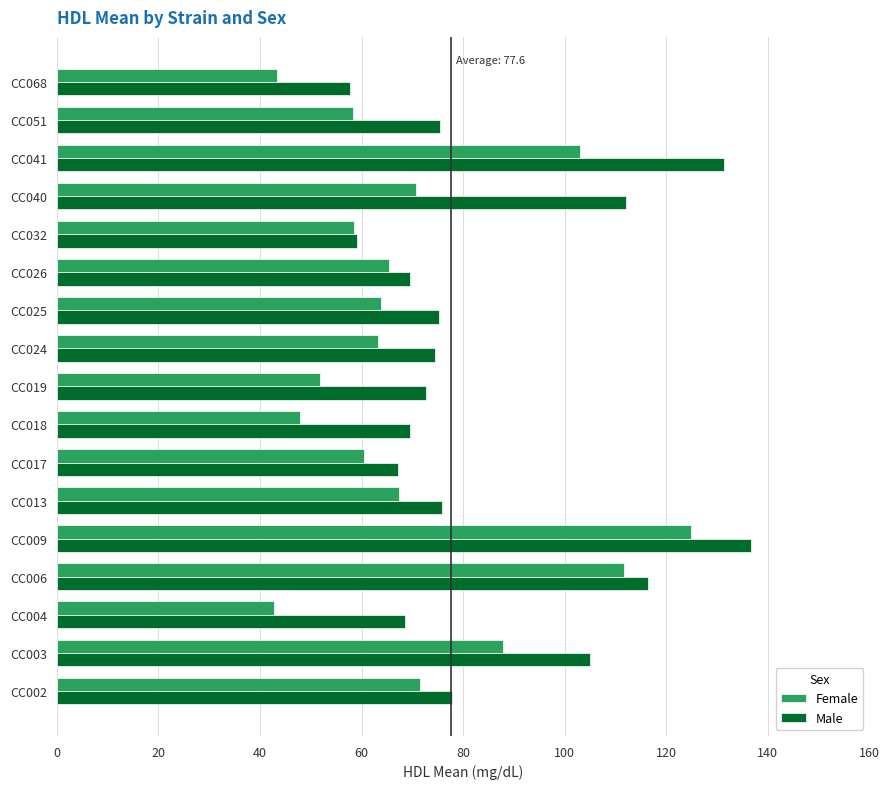

What is the difference between the highest and lowest values at CC004?

25.9